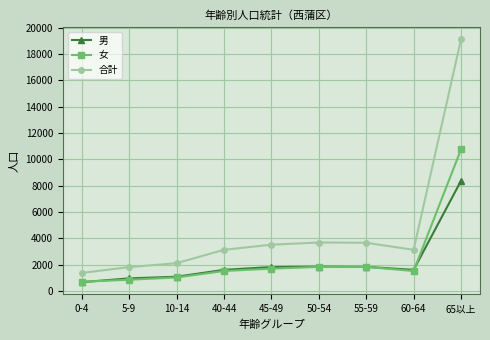

At which category does the chart reach its peak across all series?

65以上